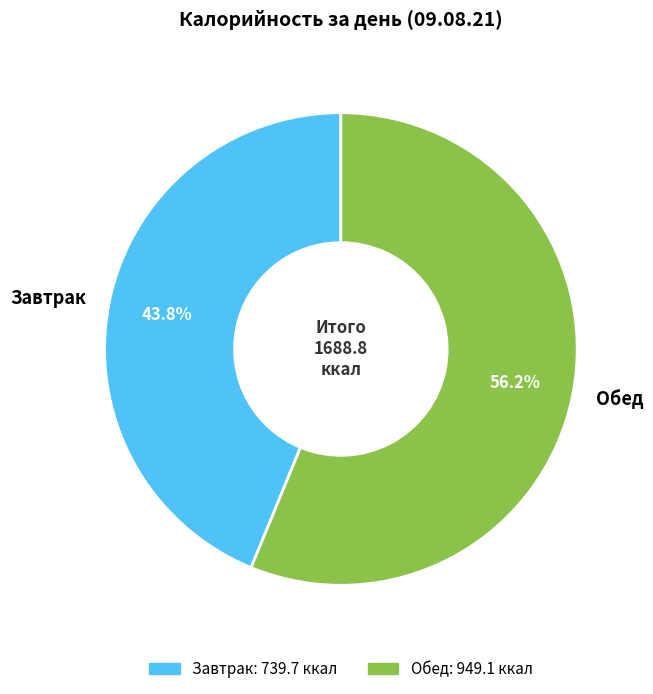

How many segments does this pie chart have?

2